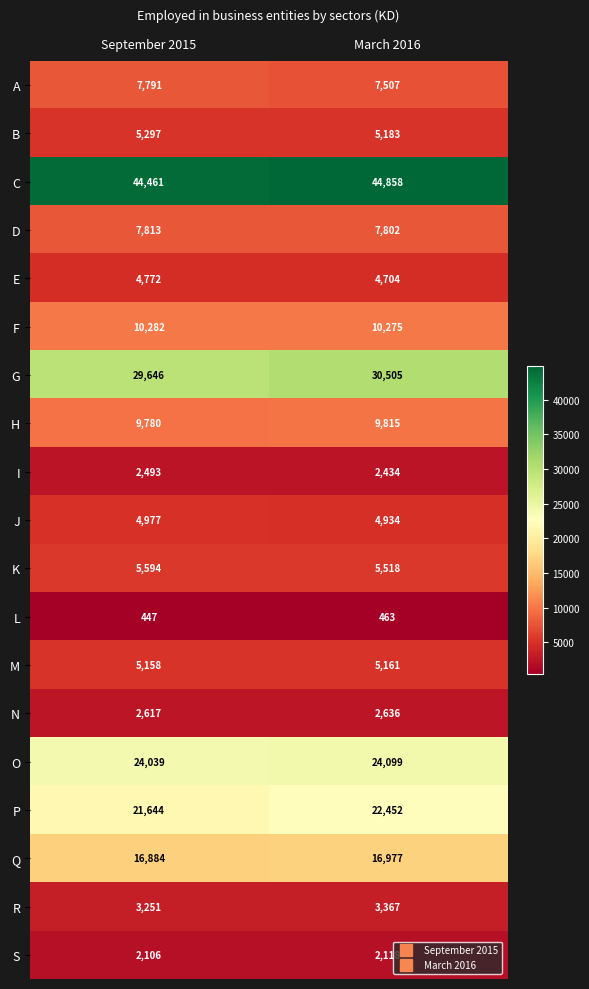

At which category is the sum across all series the highest?

March 2016